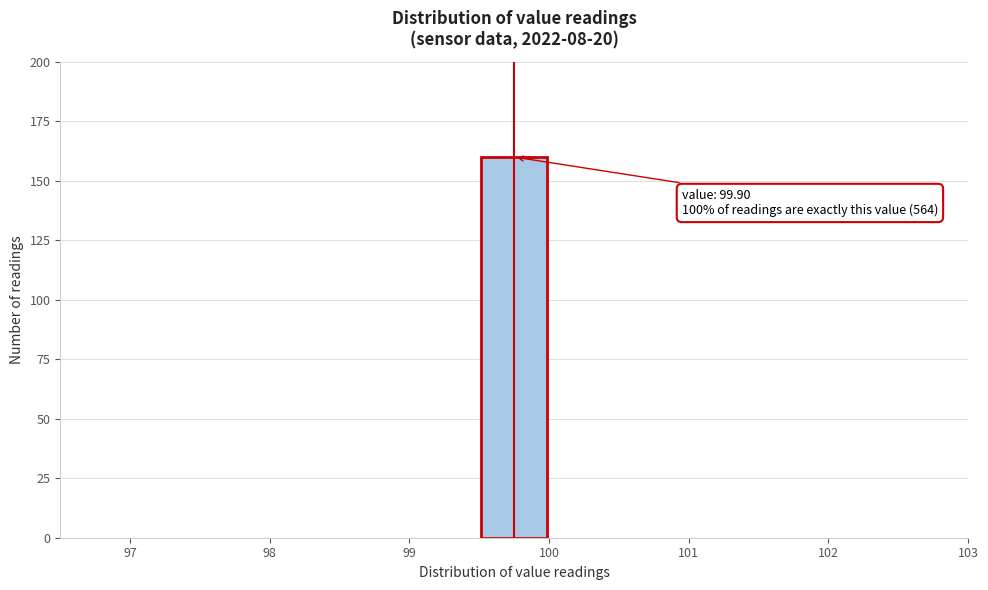

Which range on the x-axis has the tallest bar?

99.5 to 100.0